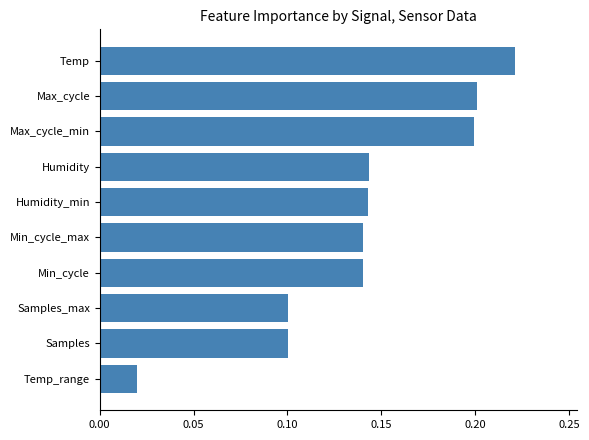

What is the change in value from Temp_range to Max_cycle?

+0.2